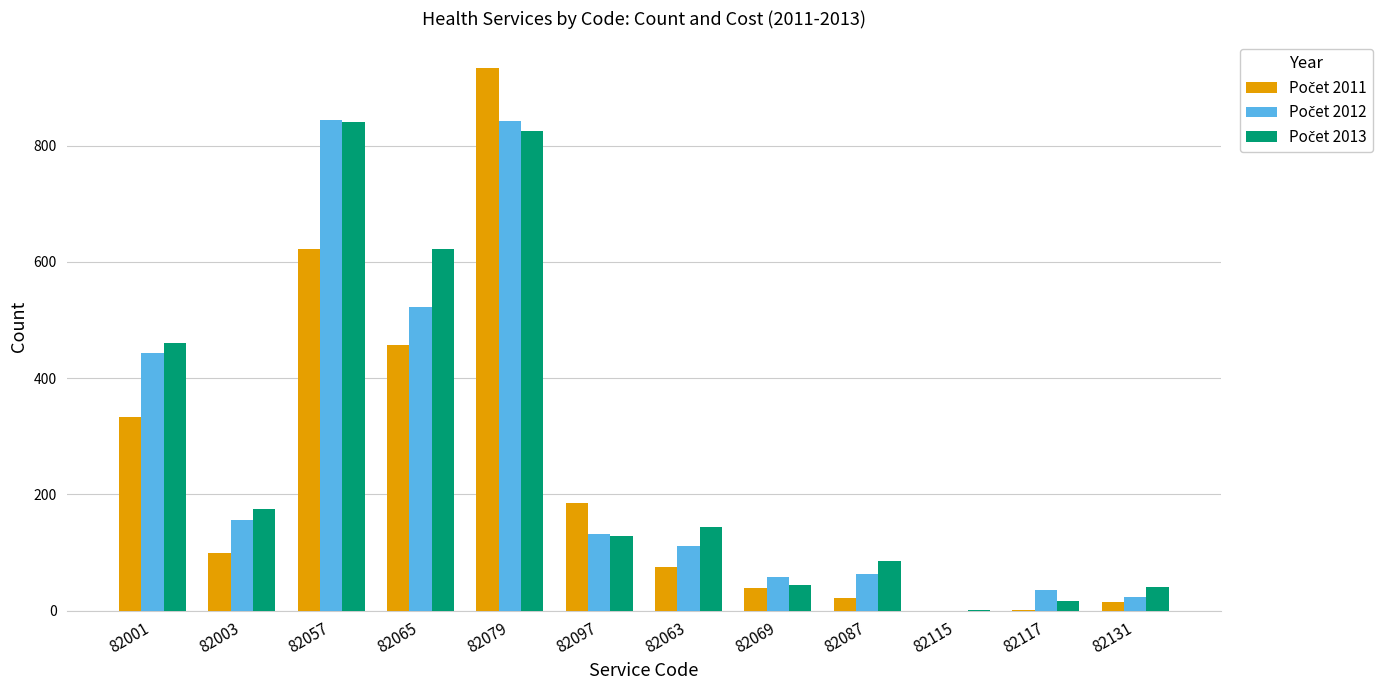

What is the greatest value displayed?

933